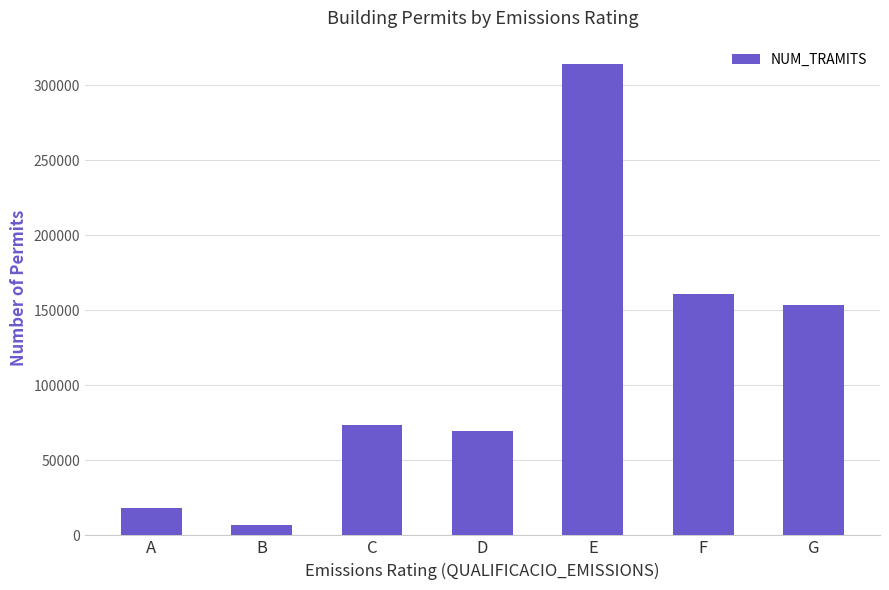

True or false: the data shows 286619 at F.

False